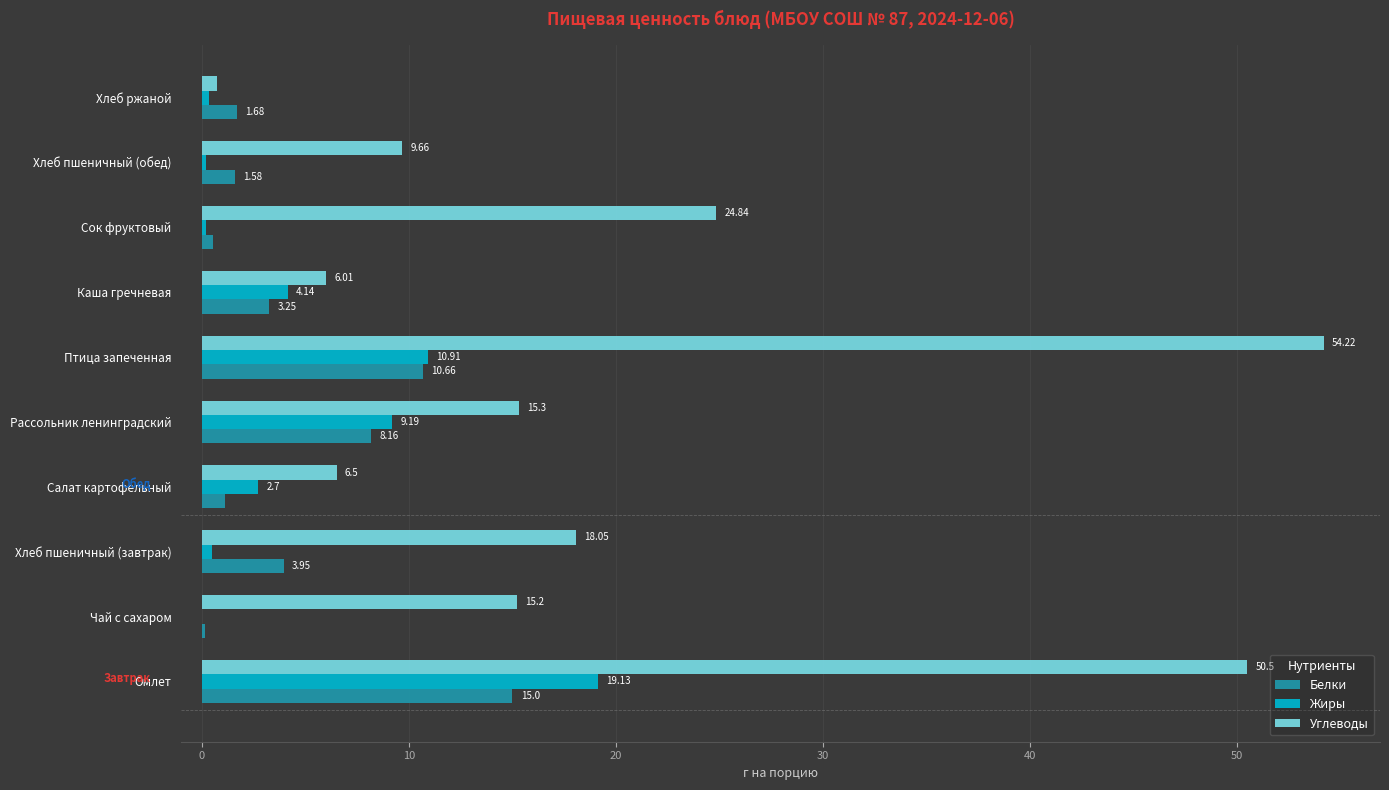

Which series has the widest spread of values?

Углеводы